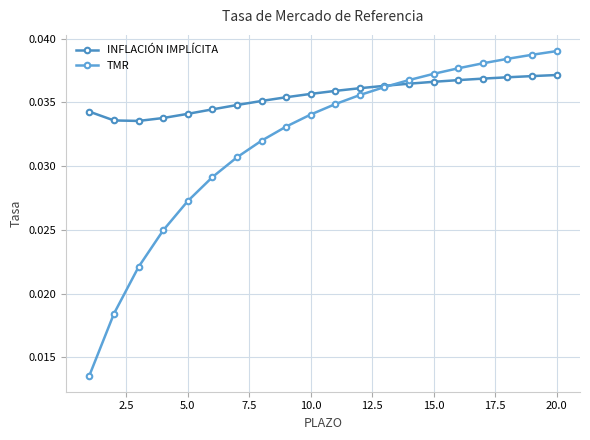

What are all the series names shown in the legend?

INFLACIÓN IMPLÍCITA, TMR